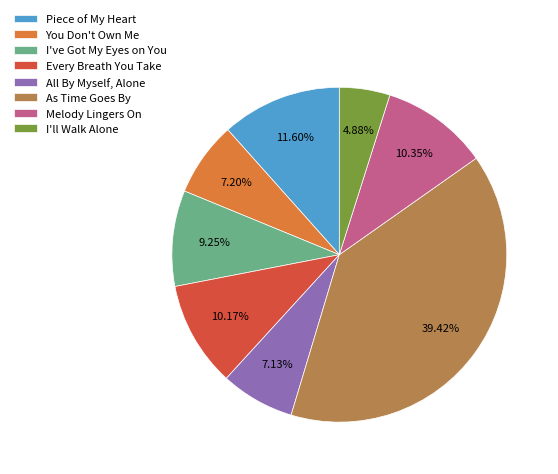

Which category has the biggest portion of the pie?

As Time Goes By